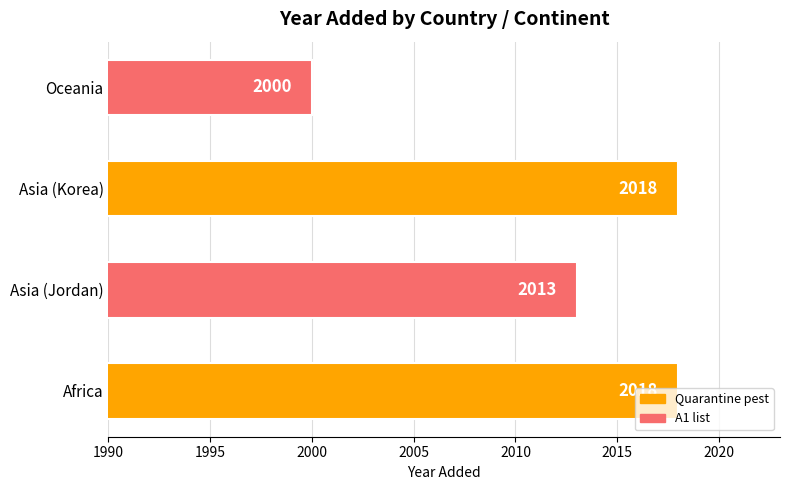

At which label is the value closest to 2009?

Asia (Jordan)